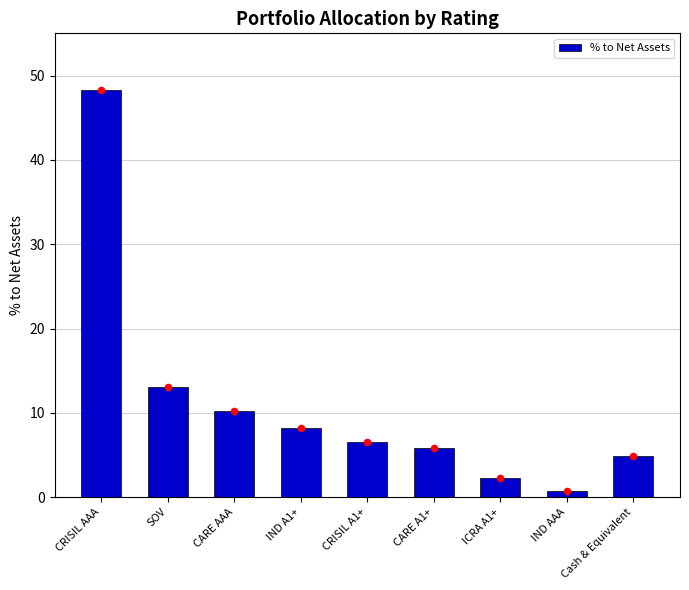

What is the change in value from CARE AAA to IND A1+?

-2.1